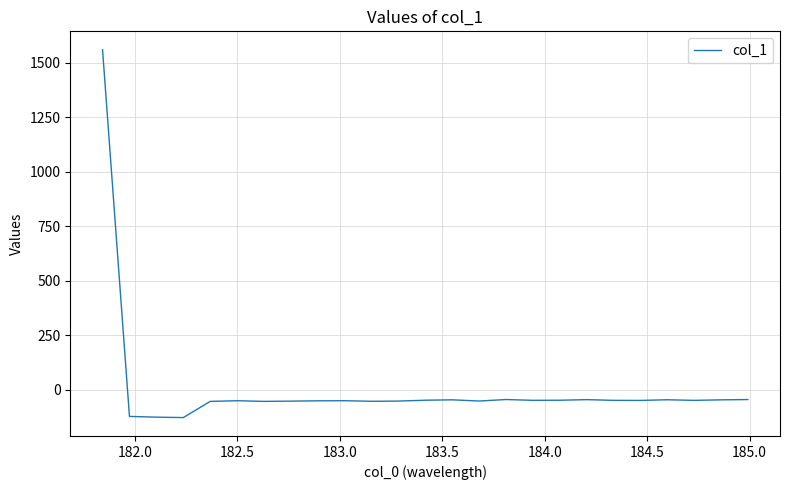

What is the difference between the maximum and second lowest values?

1687.1